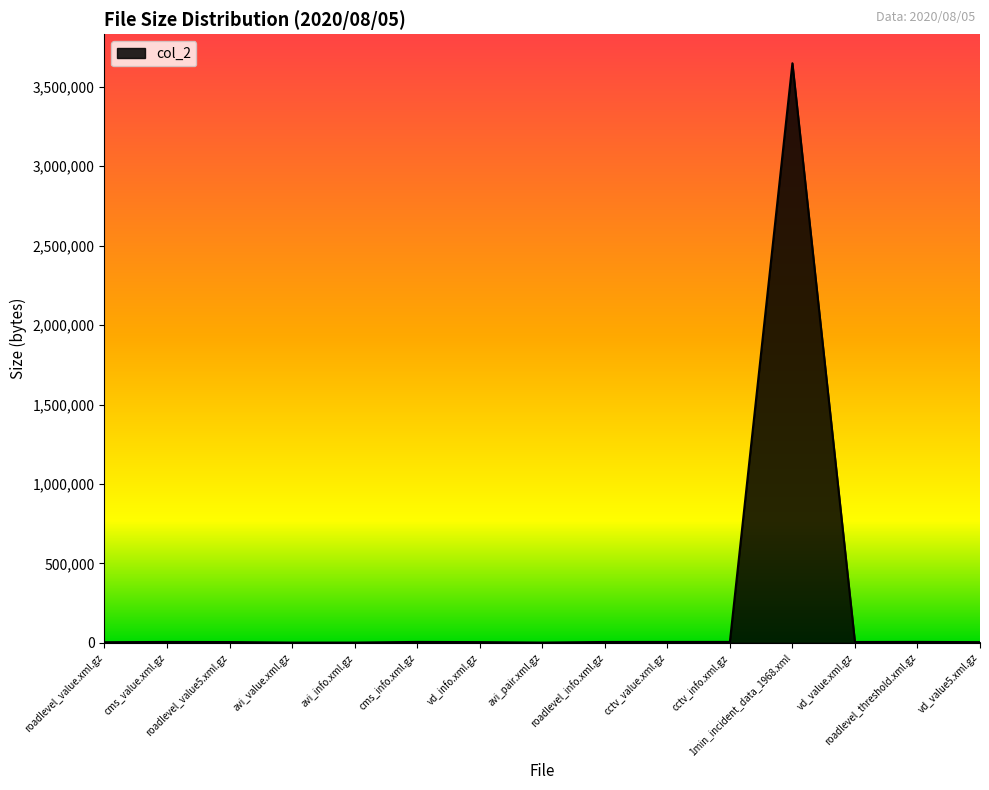

What is the difference between the maximum and minimum values?

3646964